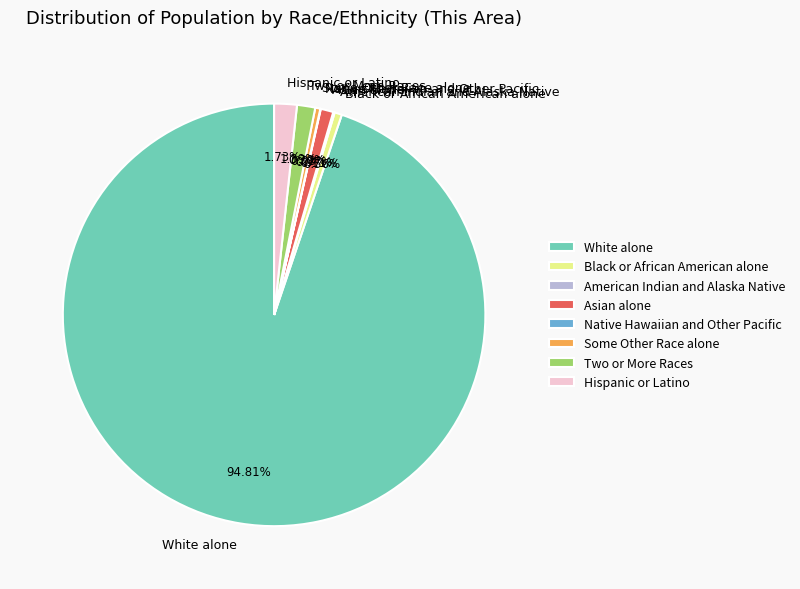

Which slice is the largest?

White alone